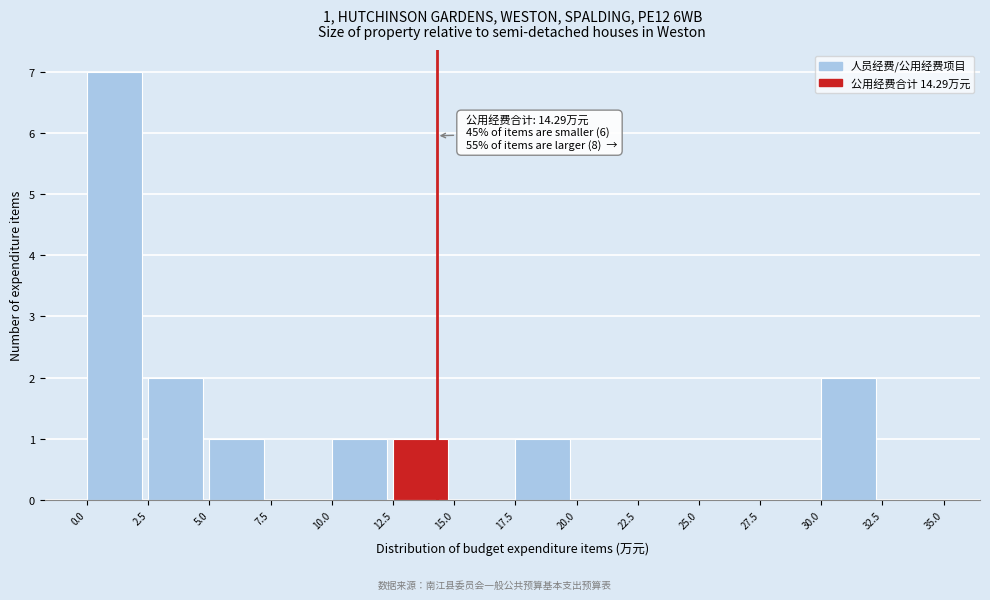

Over which range of the x-axis is the bar tallest?

0.0 to 2.5